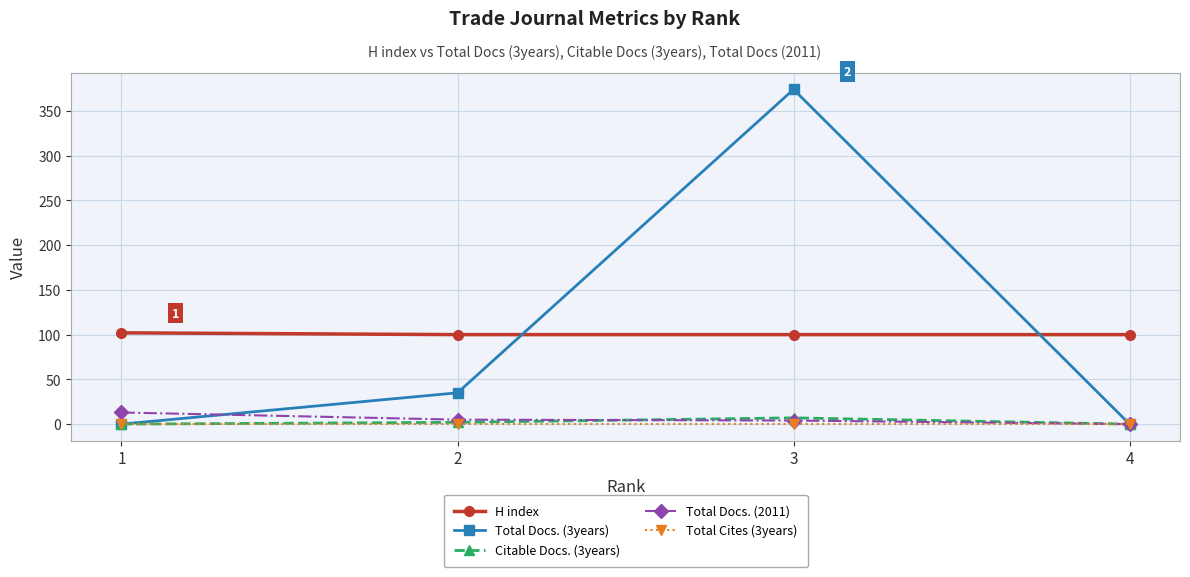

What is the lowest value of the H index series?

100